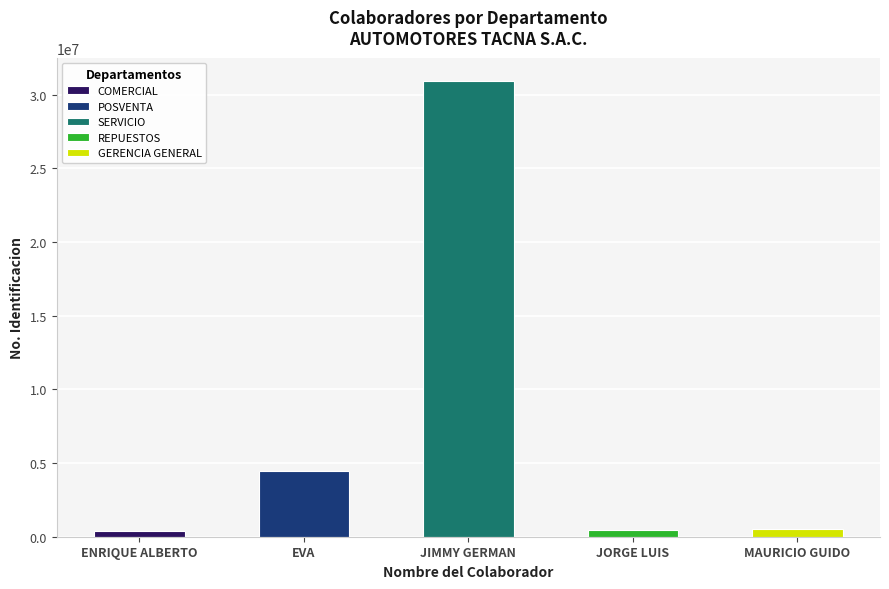

What is the label of the 1st bar from the right?

MAURICIO GUIDO